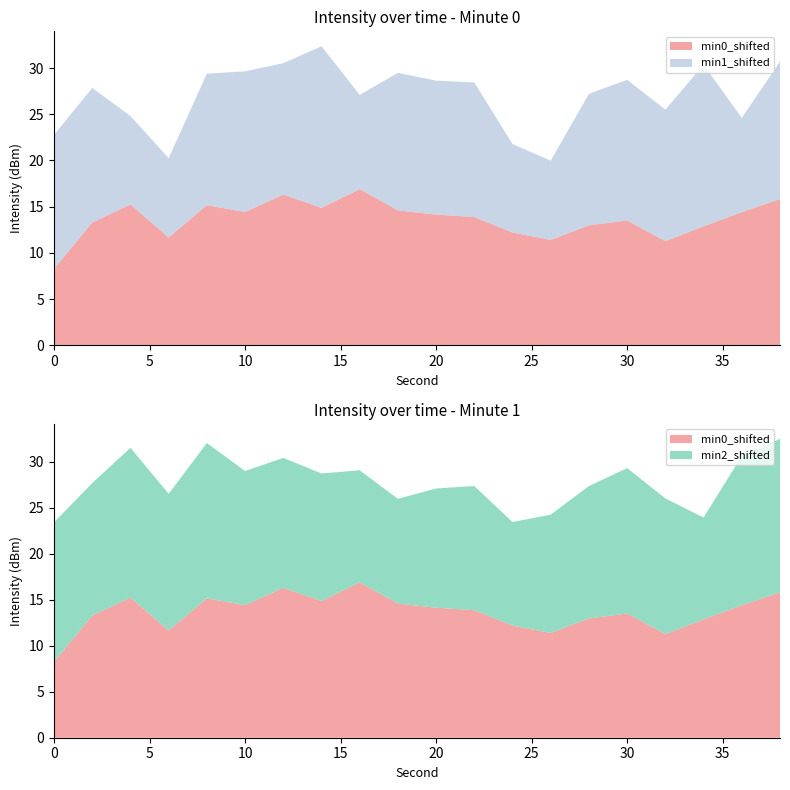

Reading left to right, extract all data points from this chart.

min0: 0=-101.7	2=-96.7	4=-94.8	6=-98.3	8=-94.8	10=-95.6	12=-93.7	14=-95.1	16=-93.1	18=-95.4	20=-95.9	22=-96.1	24=-97.8	26=-98.6	28=-97.0	30=-96.5	32=-98.7	34=-97.1	36=-95.6	38=-94.2
min1: 0=-95.5	2=-95.4	4=-100.4	6=-101.4	8=-95.8	10=-94.8	12=-95.8	14=-92.5	16=-99.8	18=-95.1	20=-95.5	22=-95.4	24=-100.4	26=-101.4	28=-95.8	30=-94.8	32=-95.8	34=-92.5	36=-99.8	38=-95.1
min2: 0=-94.8	2=-95.6	4=-93.7	6=-95.1	8=-93.1	10=-95.4	12=-95.9	14=-96.1	16=-97.8	18=-98.6	20=-97.0	22=-96.5	24=-98.7	26=-97.1	28=-95.6	30=-94.2	32=-95.2	34=-98.9	36=-93.8	38=-93.3